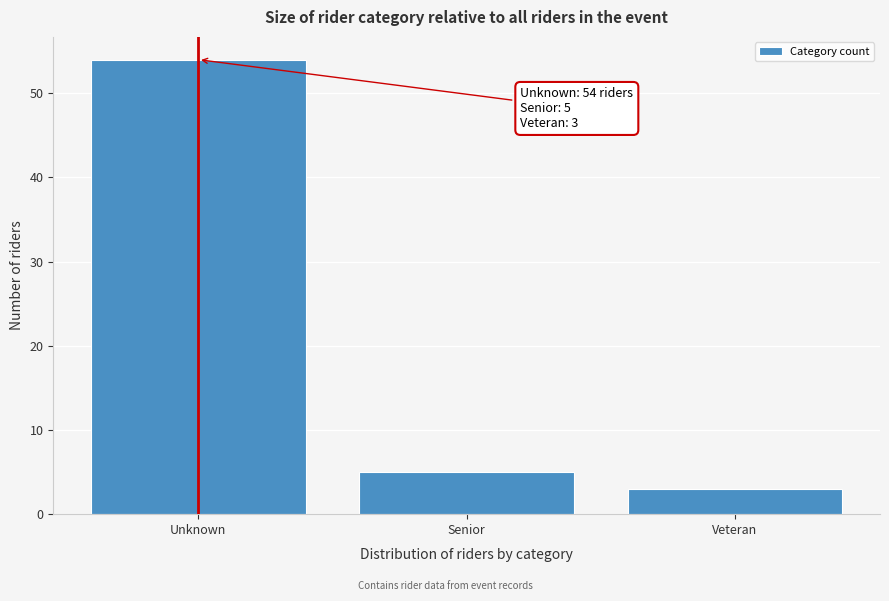

Reading left to right, extract all data points from this chart.

Unknown=54	Senior=5	Veteran=3